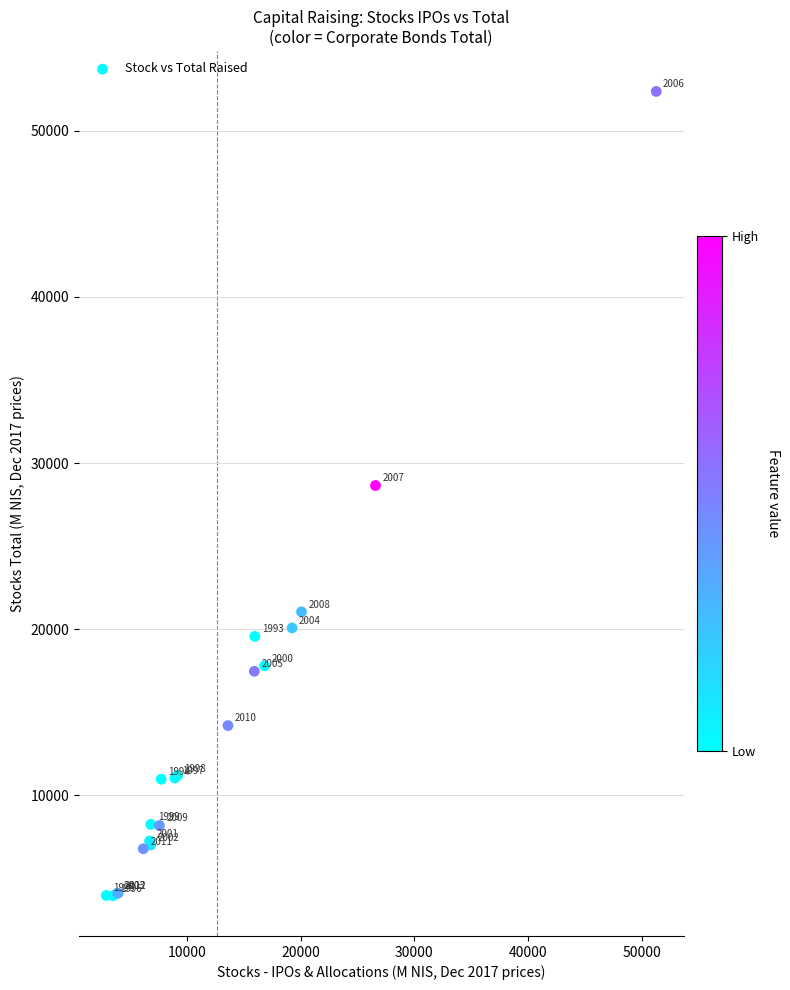

What Y value in the scatter plot is closest to 28163?

28650.5